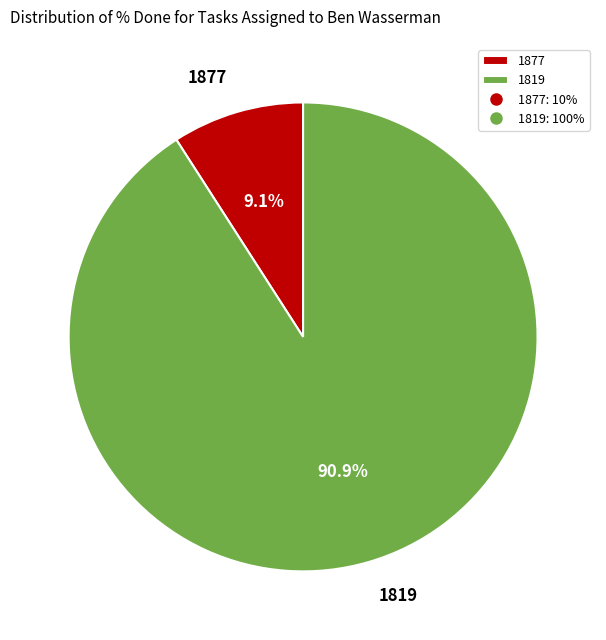

Between 1819 and 1877, which is larger?

1819